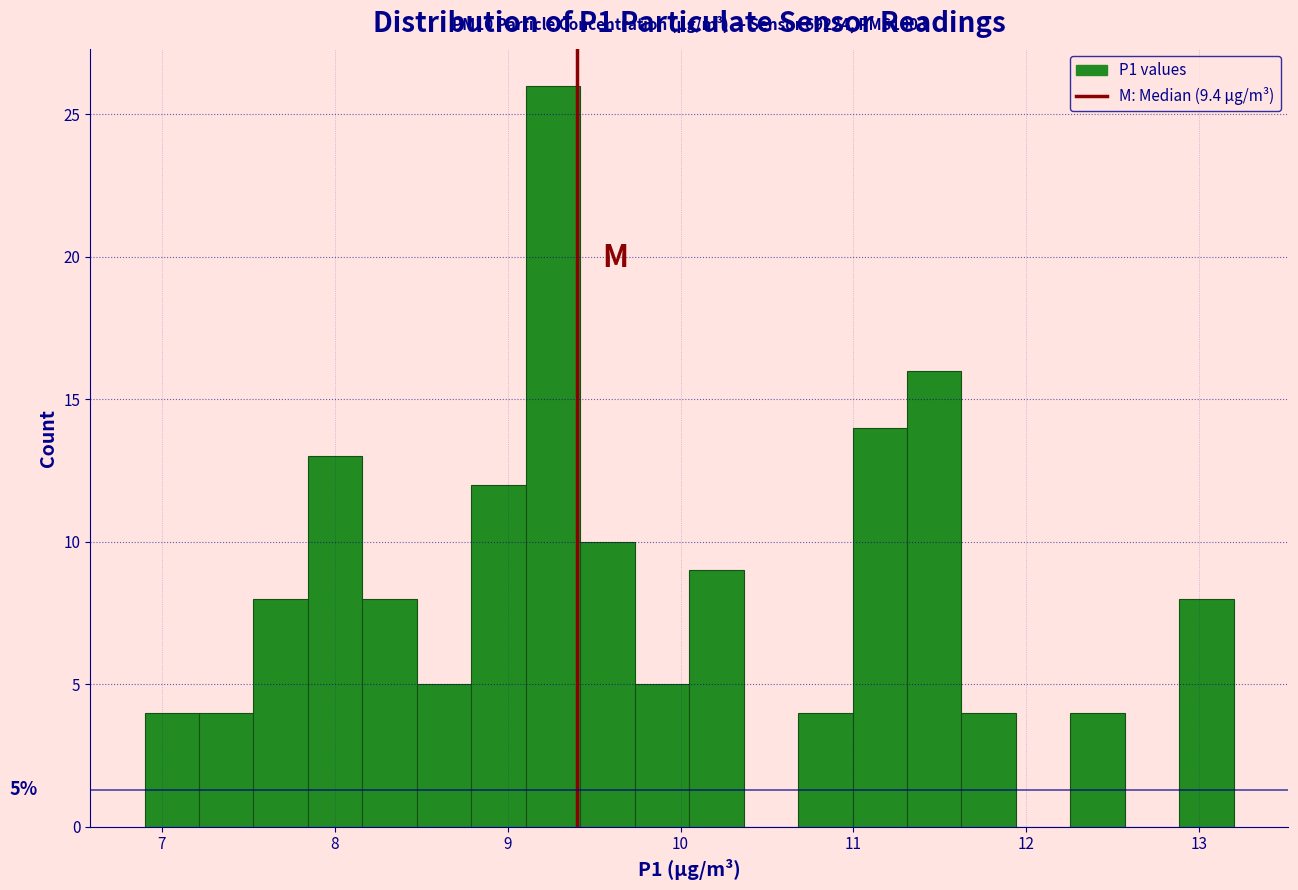

Around what value on the x-axis is the tallest bar? Give the approximate position of its centre, as read against the axis.

9.3